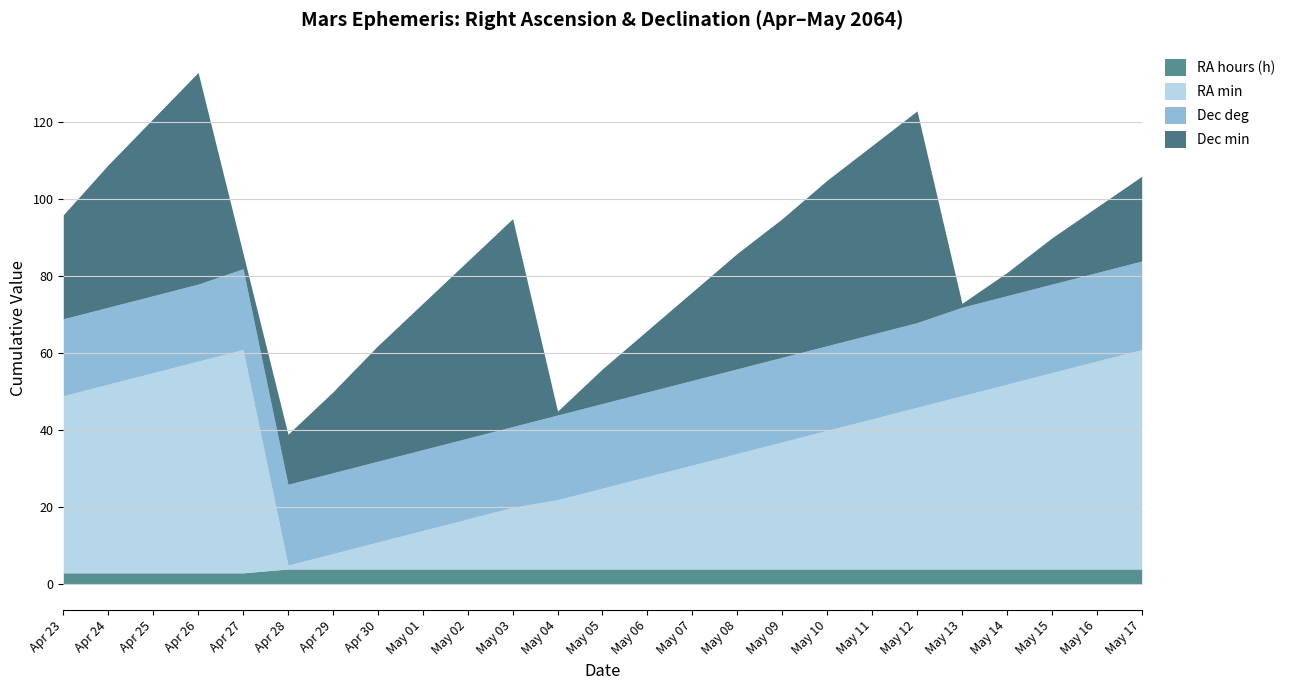

What is the average value of the Dec deg series?

22